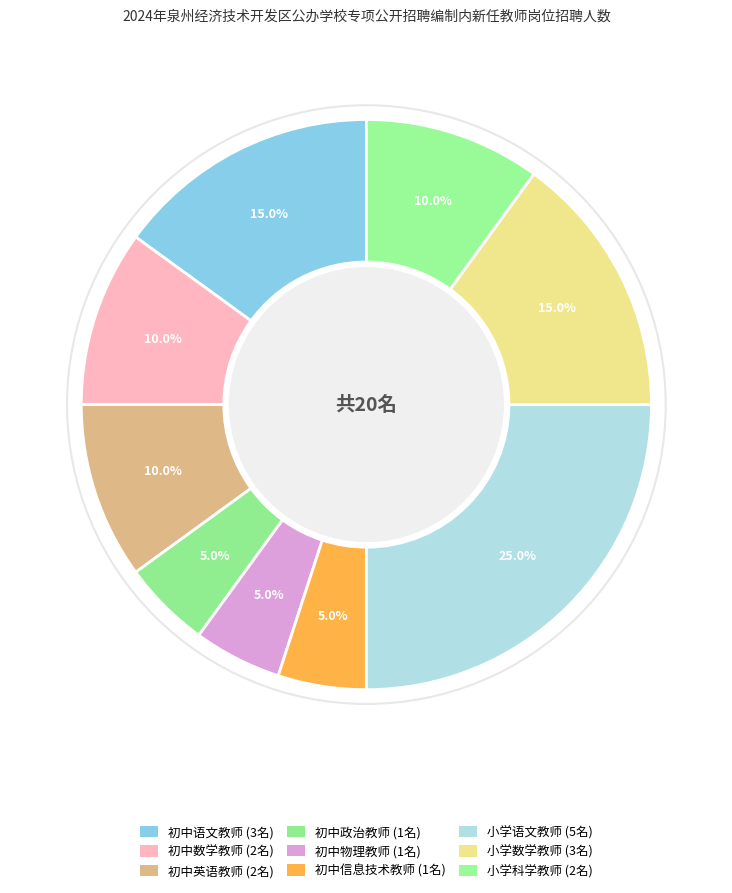

Which has a higher value, 初中数学教师 or 初中信息技术教师?

初中数学教师